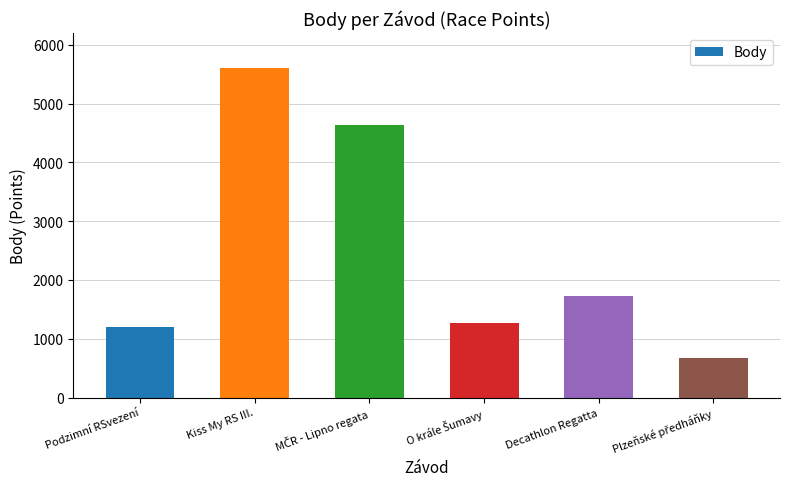

What is the value of the 2nd bar from the left?

5600